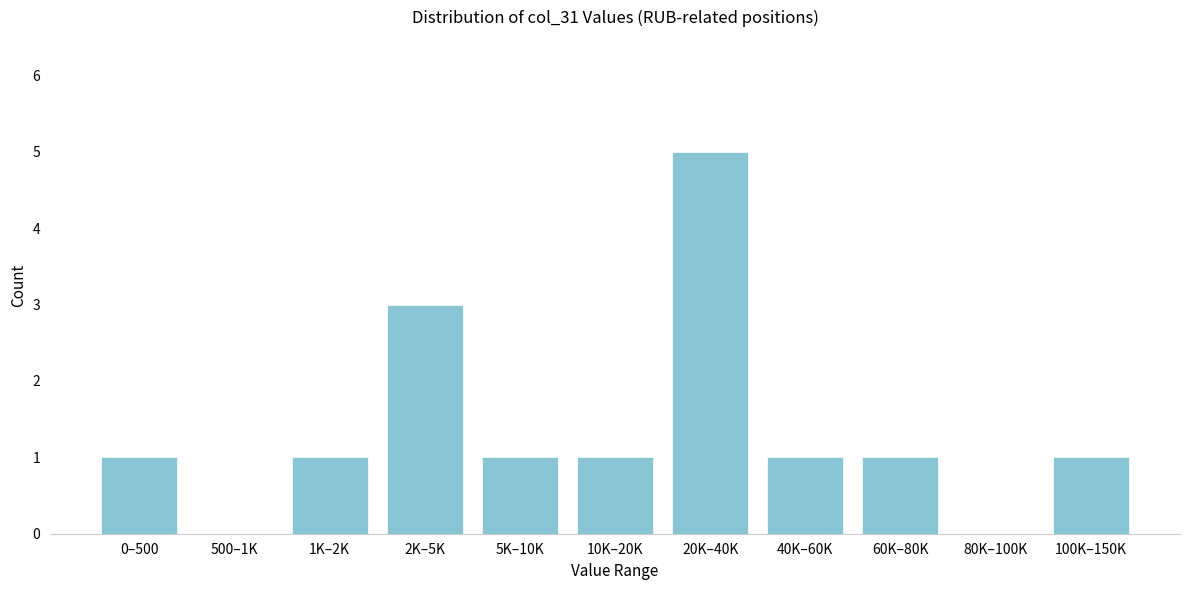

Reading left to right, transcribe all the data shown in this chart.

0–500=1	500–1K=0	1K–2K=1	2K–5K=3	5K–10K=1	10K–20K=1	20K–40K=5	40K–60K=1	60K–80K=1	80K–100K=0	100K–150K=1